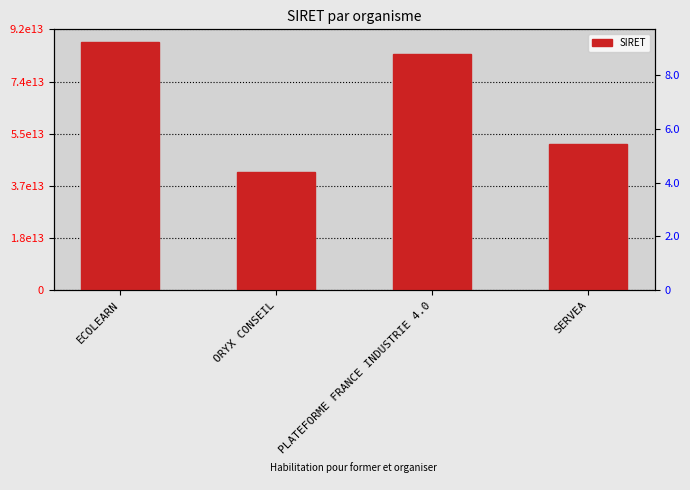

Reading left to right, what are all the values shown in this chart?

ECOLEARN=88091698600016	ORYX CONSEIL=42031644000023	PLATEFORME FRANCE INDUSTRIE 4.0=83847277700039	SERVEA=51909386800023